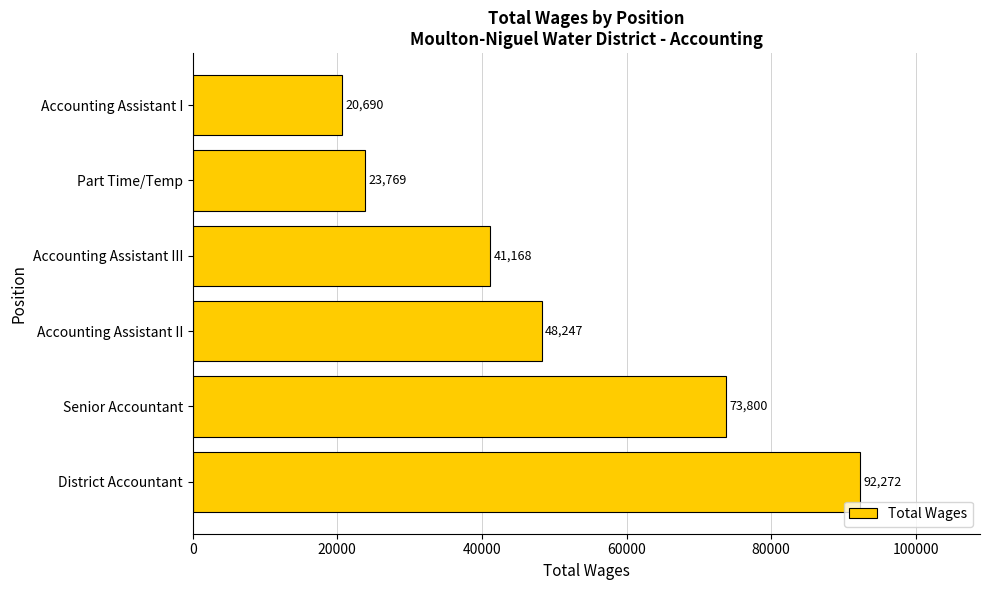

What is the sum of all values?

299946